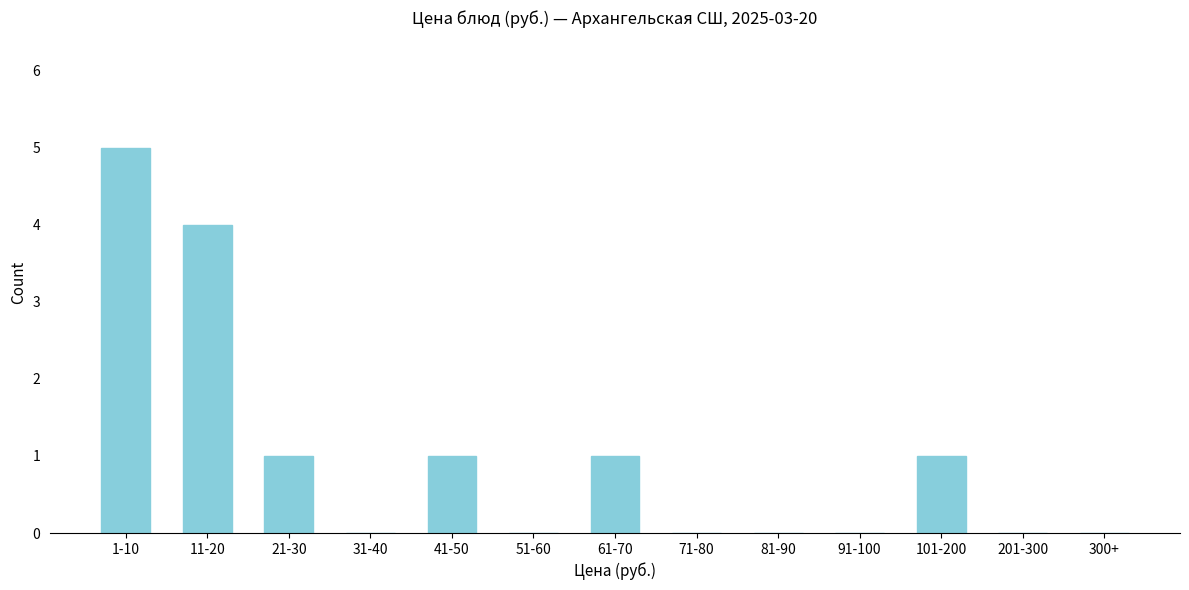

Reading left to right, list all the values displayed in this chart.

1-10=5	11-20=4	21-30=1	31-40=0	41-50=1	51-60=0	61-70=1	71-80=0	81-90=0	91-100=0	101-200=1	201-300=0	300+=0